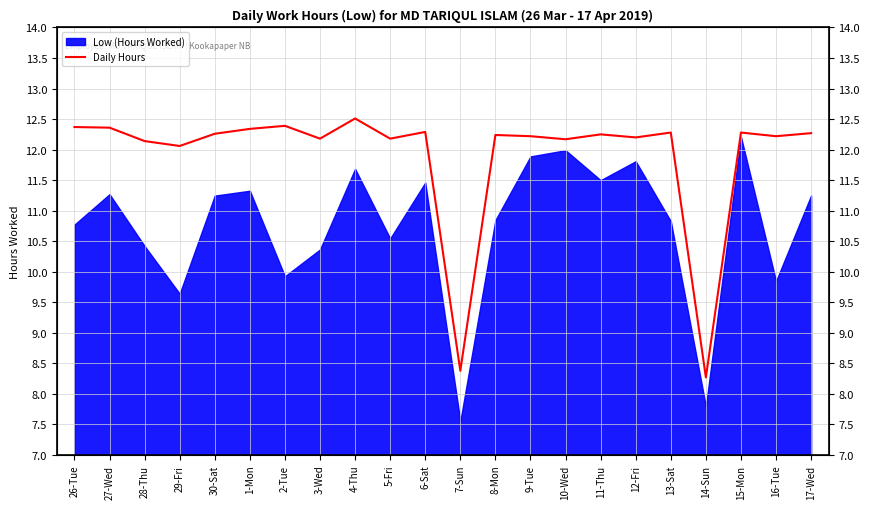

What is the label of the 14th point from the right?

4-Thu